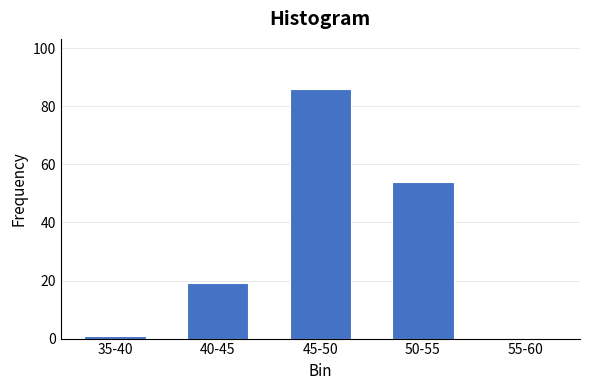

Reading left to right, transcribe all the data shown in this chart.

35-40=1	40-45=19	45-50=86	50-55=54	55-60=0